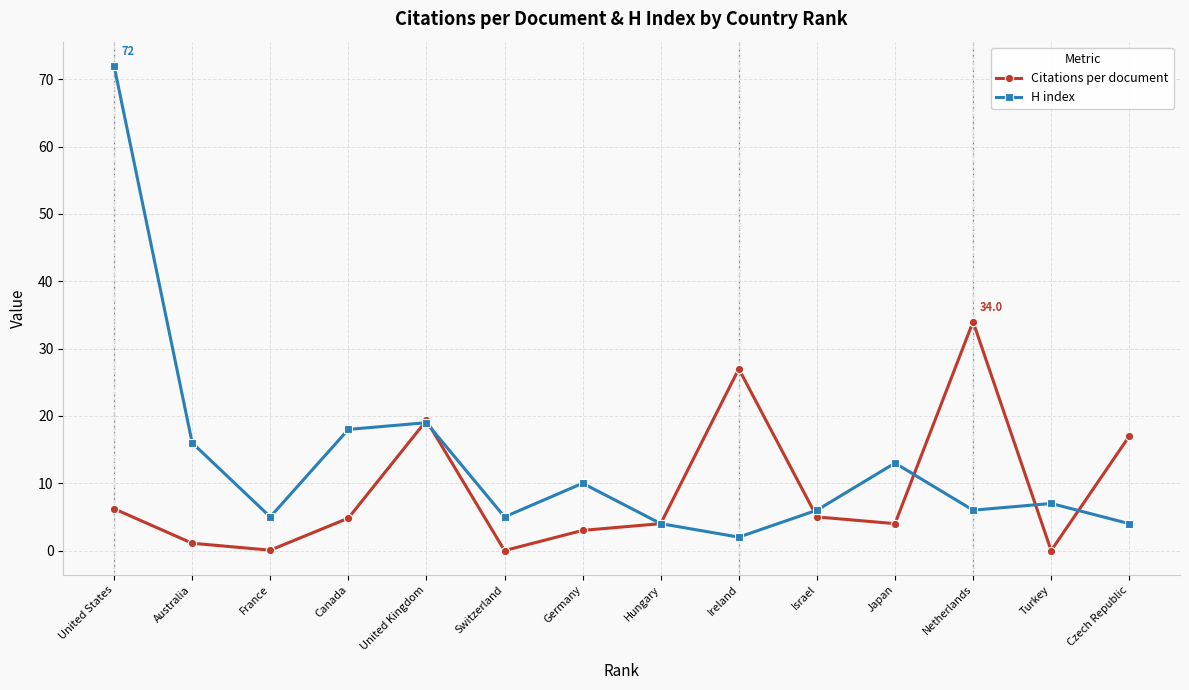

True or false: Citations per document and H index cross at least once.

True